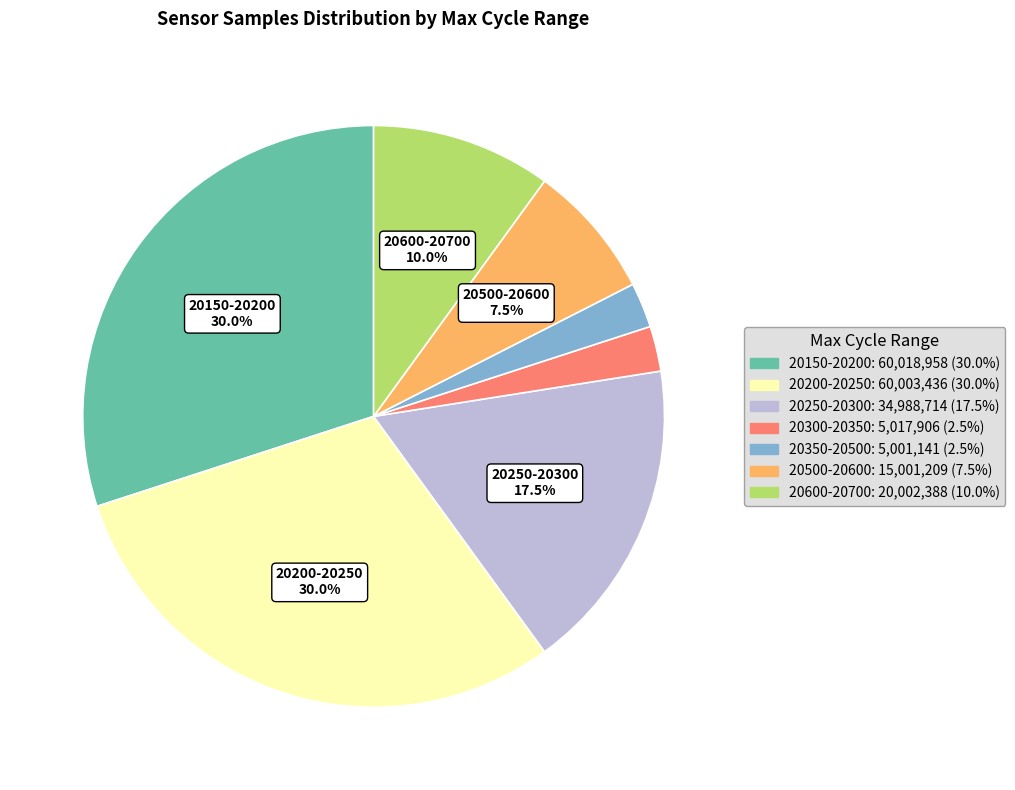

Is there a majority slice in this chart?

No